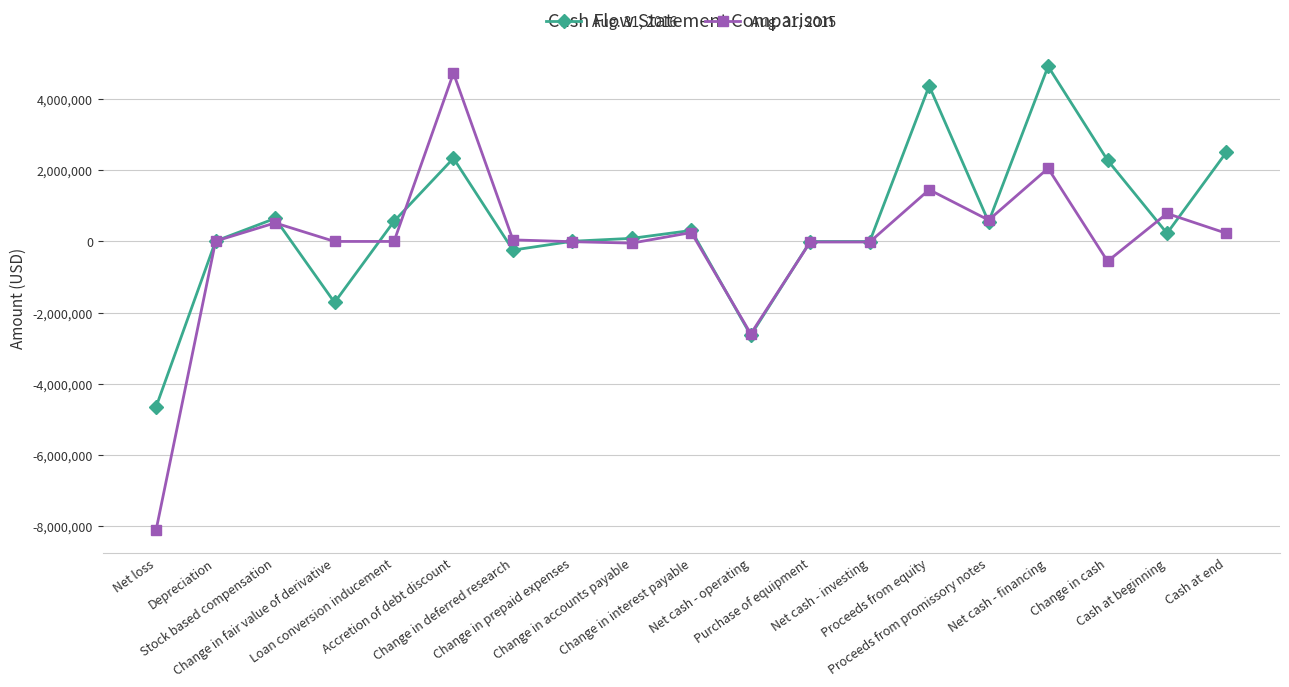

What are all the series names shown in the legend?

Aug. 31, 2016, Aug. 31, 2015